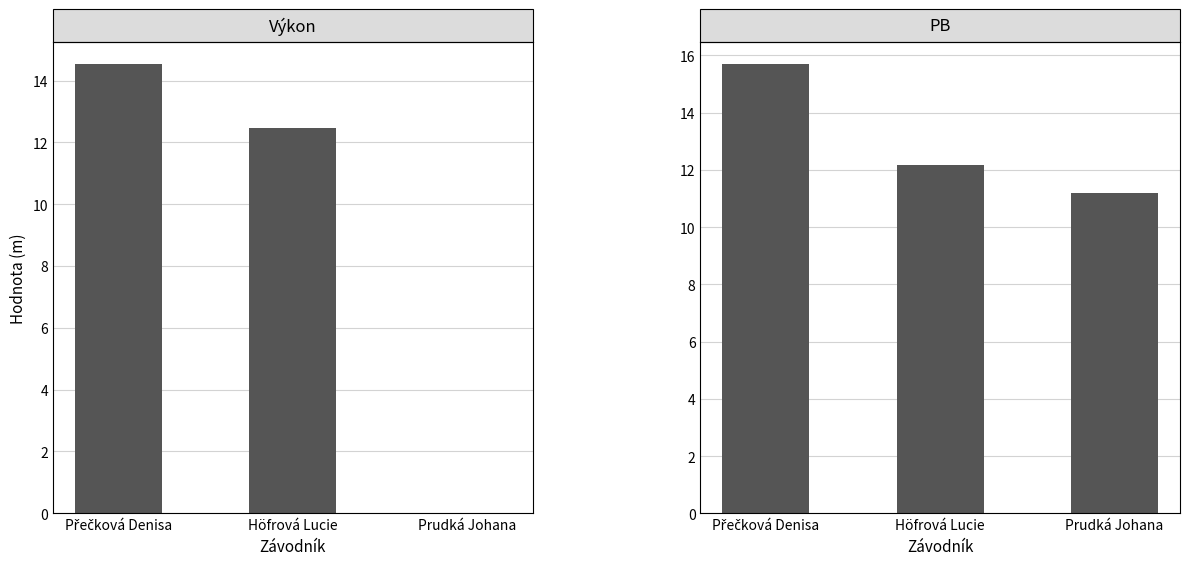

Rank the categories by PB value from lowest to highest.

Prudká Johana, Höfrová Lucie, Přečková Denisa